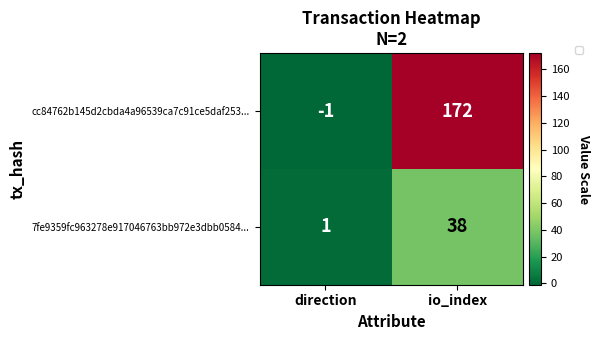

What is the total value across all series at io_index?

210